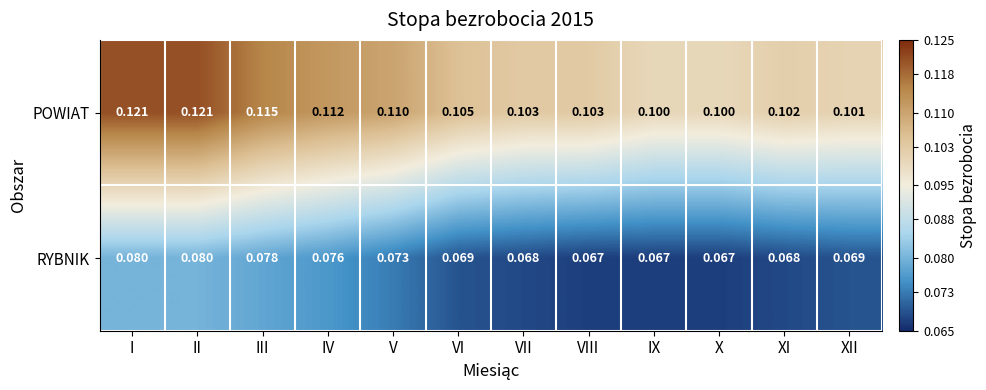

Which series has the widest spread of values?

POWIAT